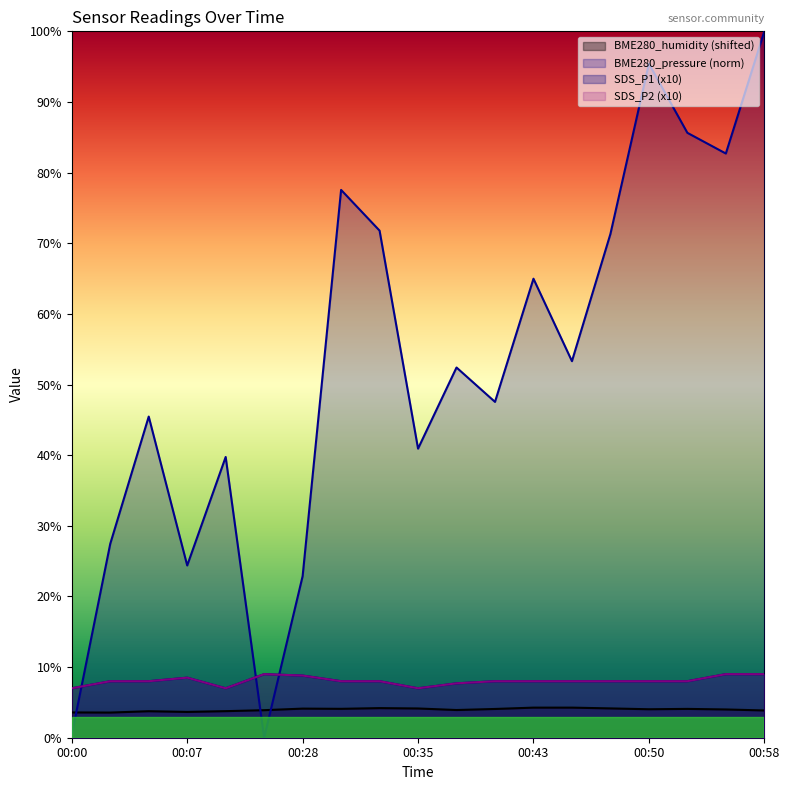

Which series has the largest range (max minus min)?

BME280_pressure